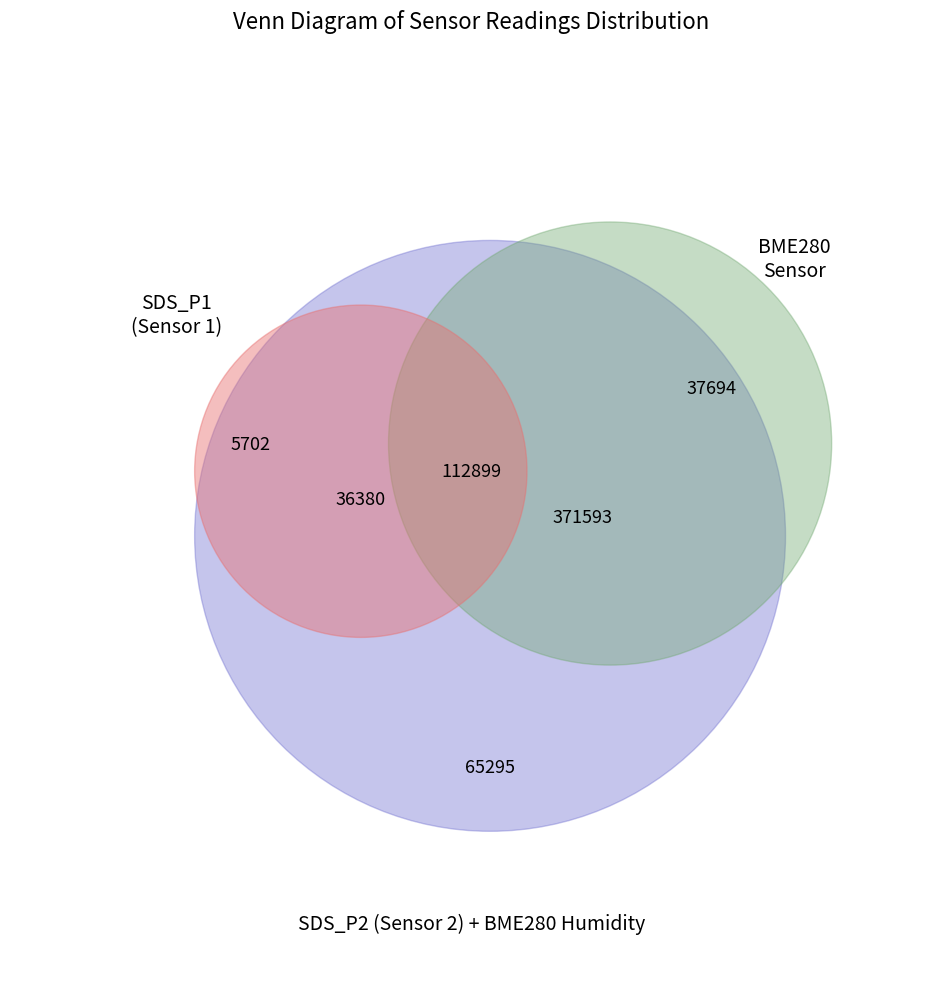

Between SDS_P1 and BME280_temperature, which is larger?

BME280_temperature